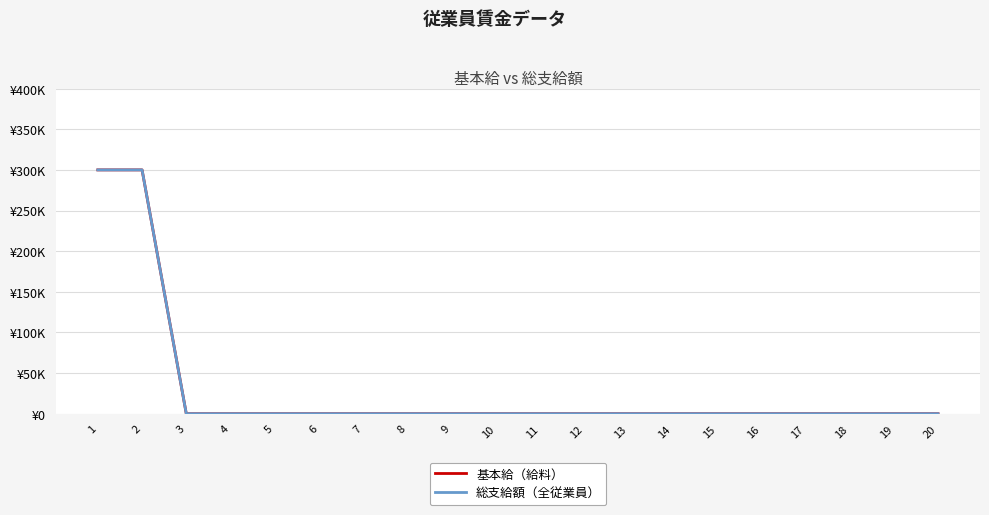

At which category does the chart reach its peak across all series?

1